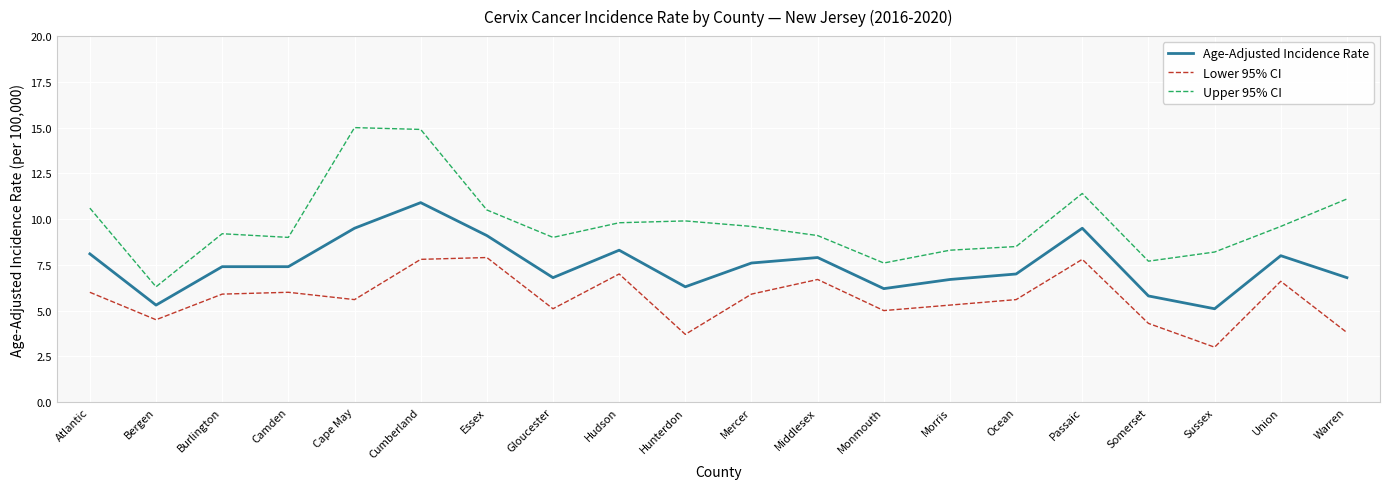

Rank the series by their maximum value, from lowest to highest.

Lower 95% CI, Age-Adjusted Incidence Rate, Upper 95% CI